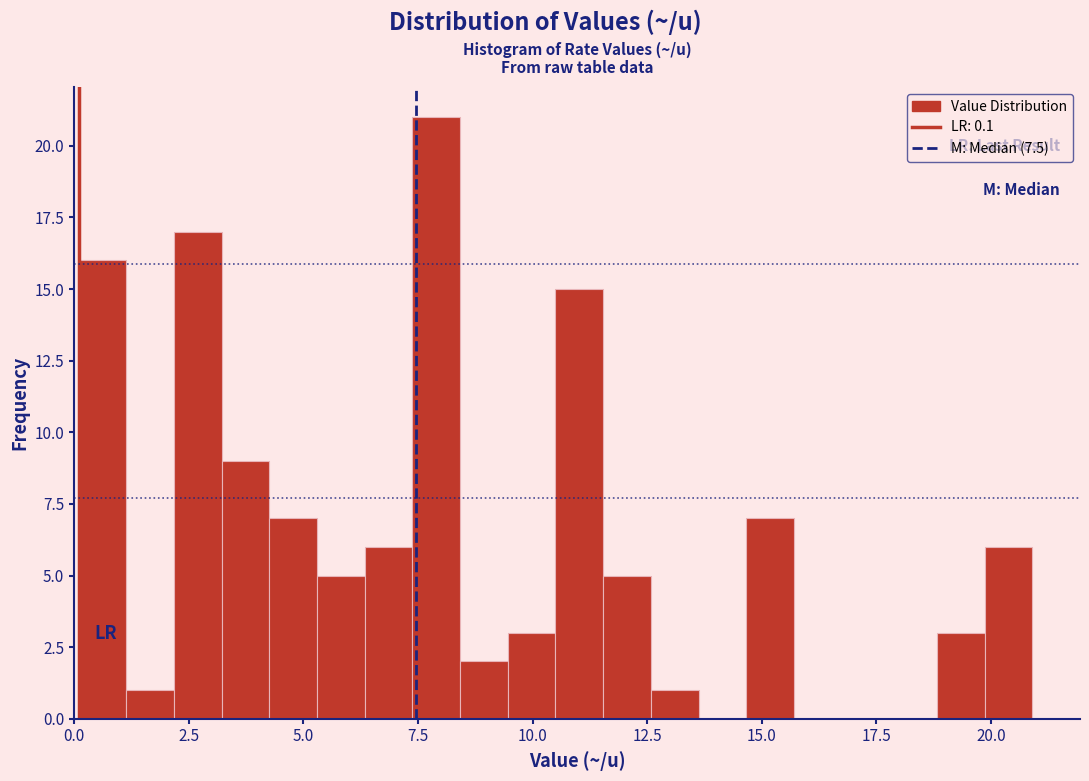

Around what value on the x-axis is the tallest bar? Give the approximate position of its centre, as read against the axis.

8.0